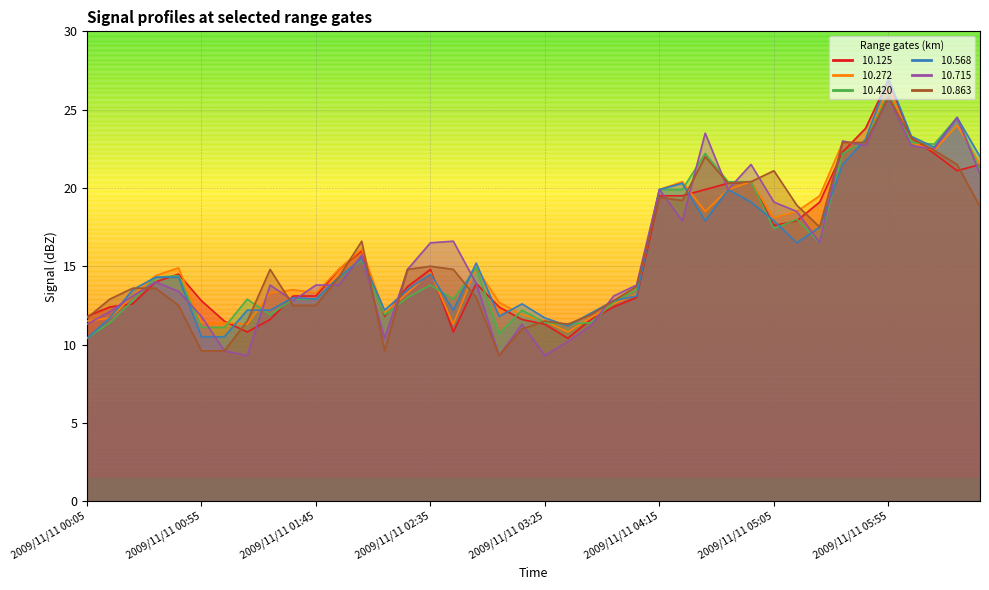

True or false:  10.863 has a value of 11.3 at 2009/11/11 03:35.

True